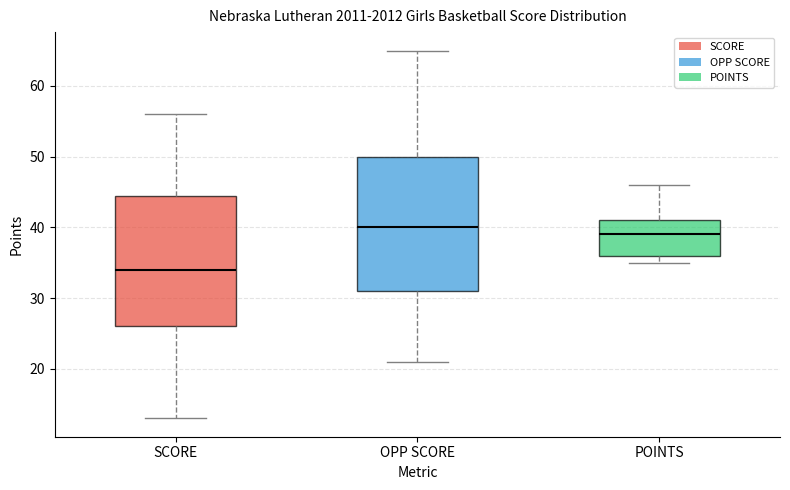

Where is the lower edge of the box for OPP SCORE on the y-axis? The values are not printed on the chart, so give them approximately, as read against the axis.

31